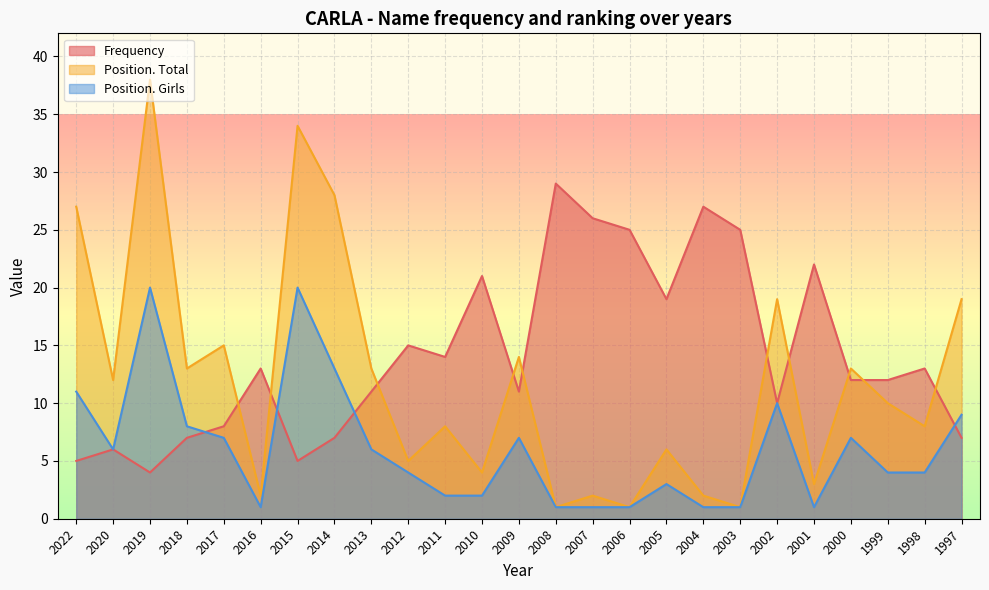

At which category is the sum across all series the highest?

2019